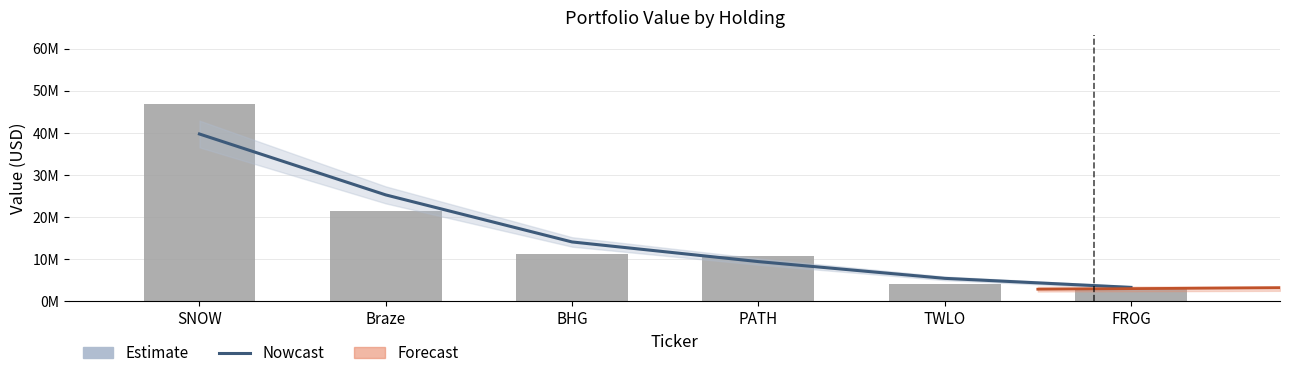

What is the label of the 2nd bar from the left?

Braze